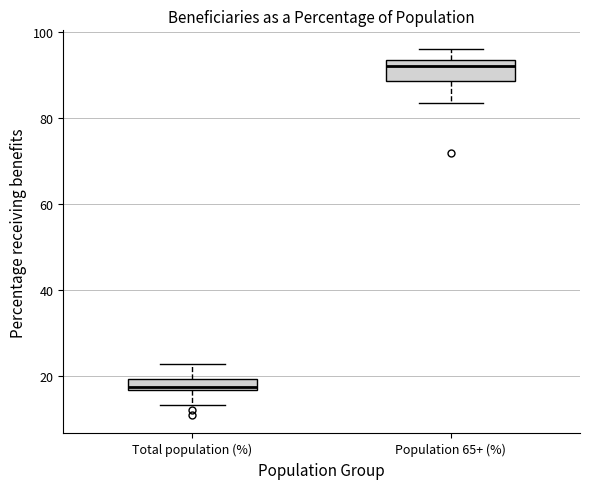

Which box is the tallest, from its lower edge to its upper edge?

Population 65+ (%)